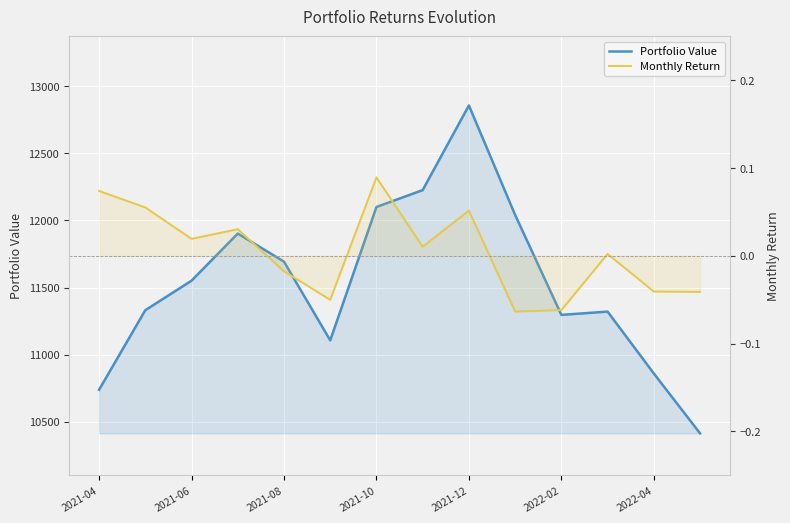

True or false: Monthly Return and Portfolio Value intersect in this chart.

False